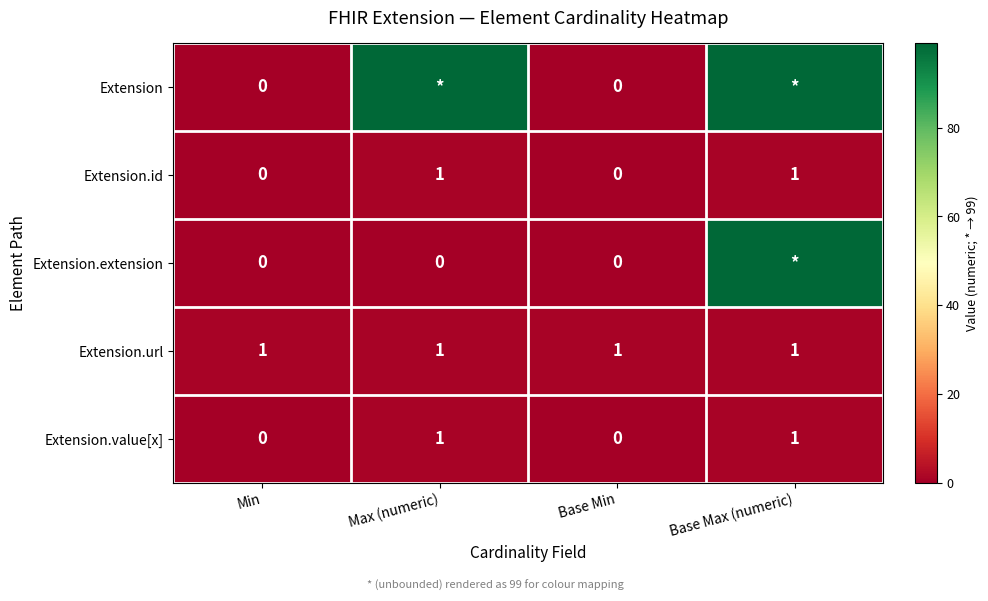

Count the number of categories in the chart.

4